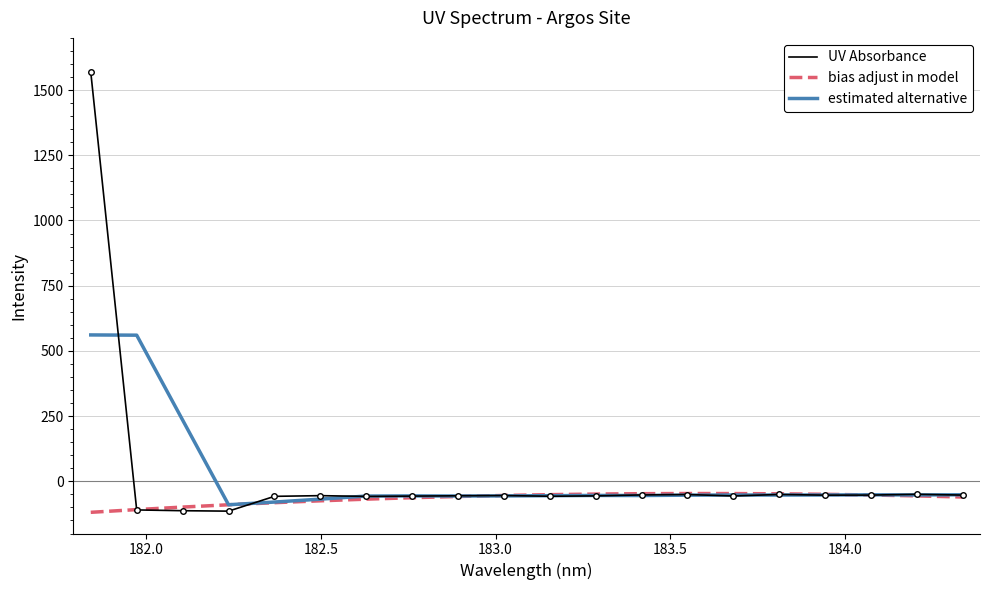

List the series in order of their peak value, highest first.

UV Absorbance, estimated alternative, bias adjust in model